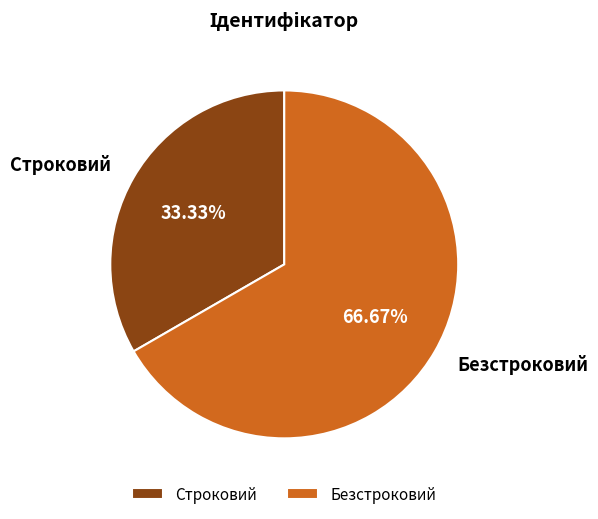

To the nearest percent, what is the difference between the Строковий and Безстроковий slice percentages?

33%